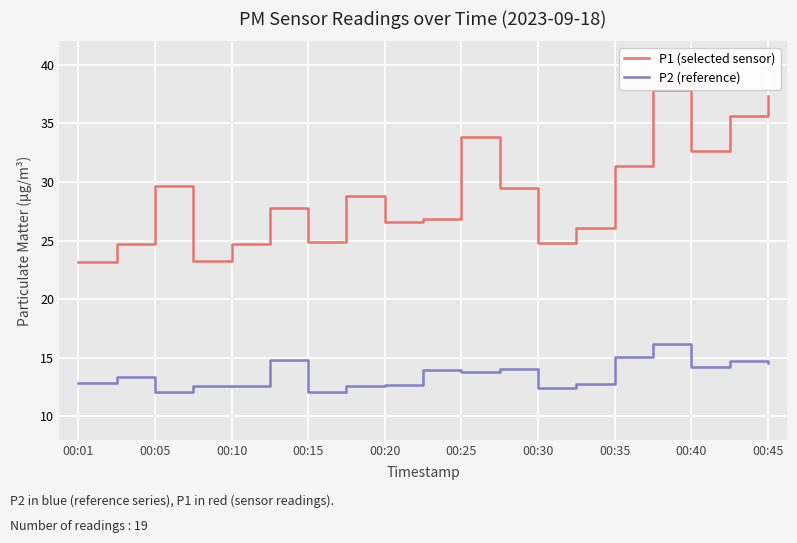

What is the difference between the maximum and minimum values in the P2 (reference) series?

4.1